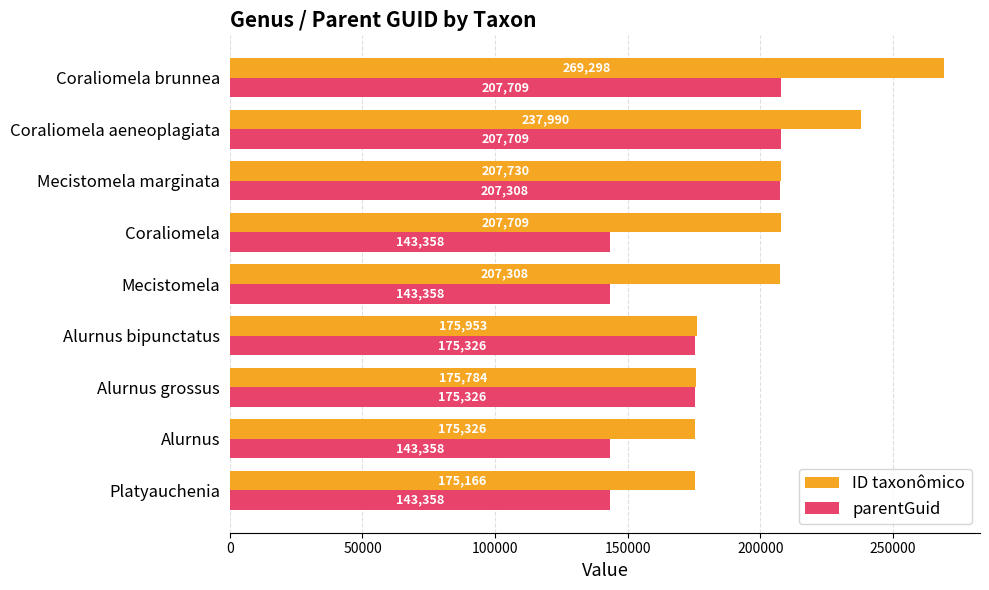

Which series has the largest total across all categories?

ID taxonômico